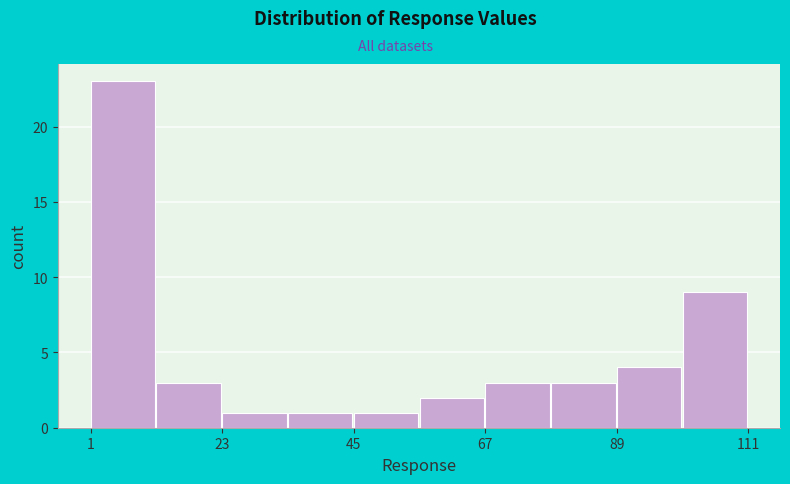

Read against the x-axis, roughly where is the centre of the tallest bar?

5